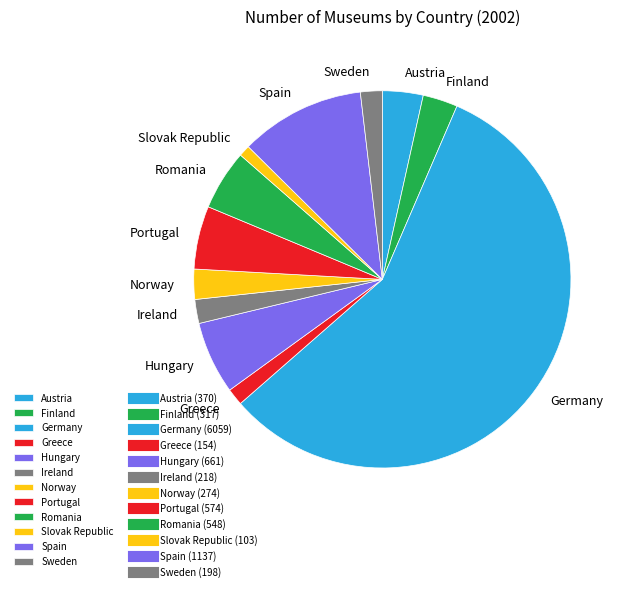

Count the number of slices in the pie.

12